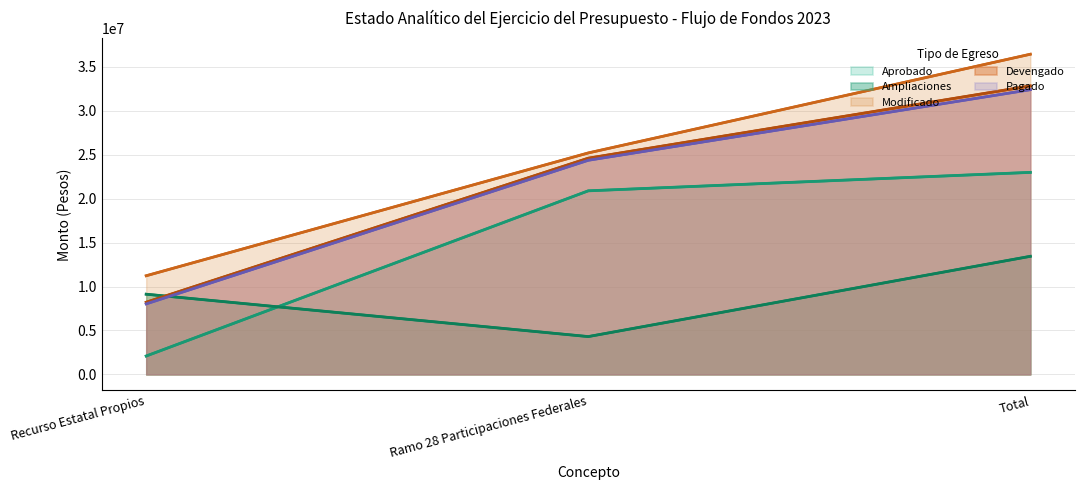

The Aprobado series shows 27214178 at Ramo 28 Participaciones Federales. True or false?

False